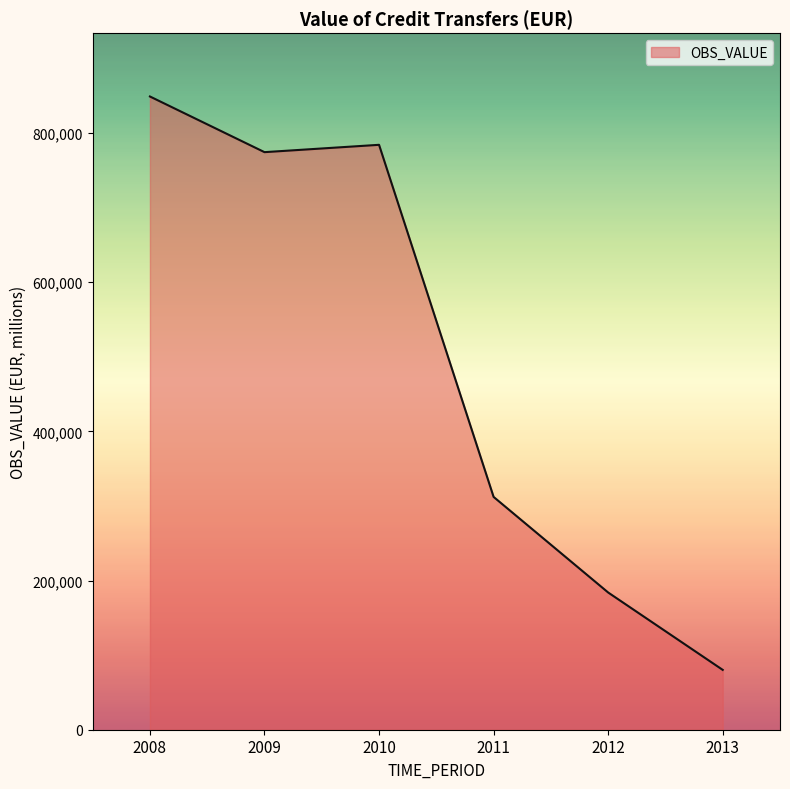

Is it true that the value at 2013 is 22825.8?

False